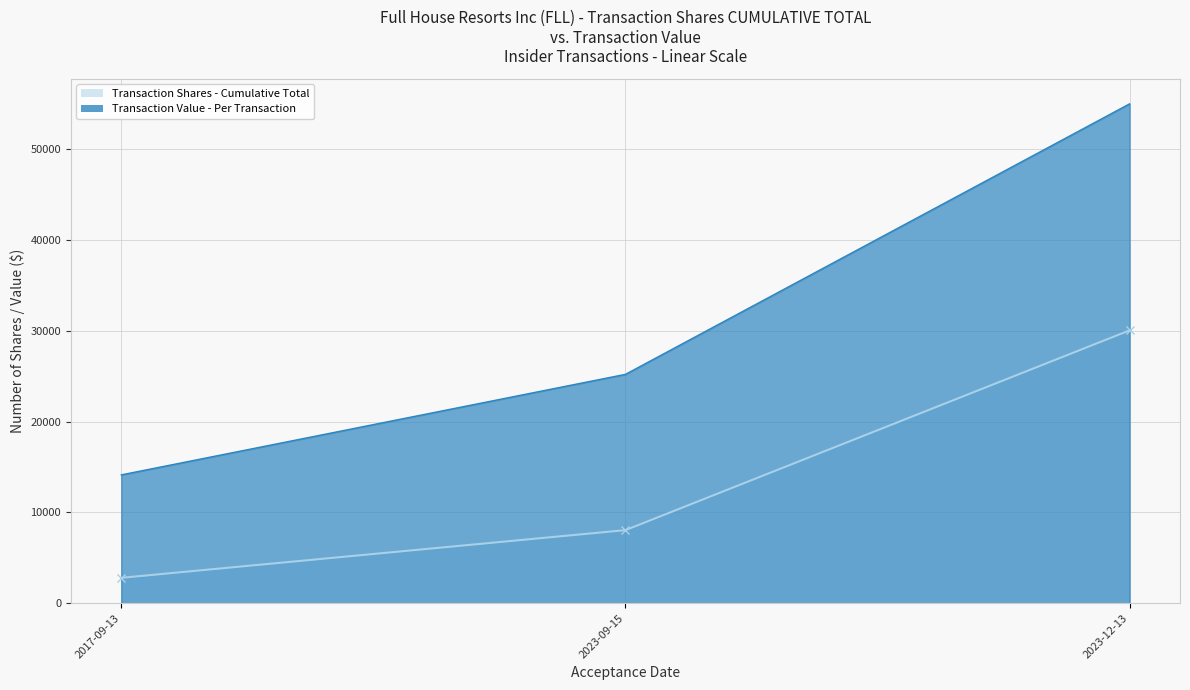

What are all the series names shown in the legend?

Transaction Shares, Transaction Value